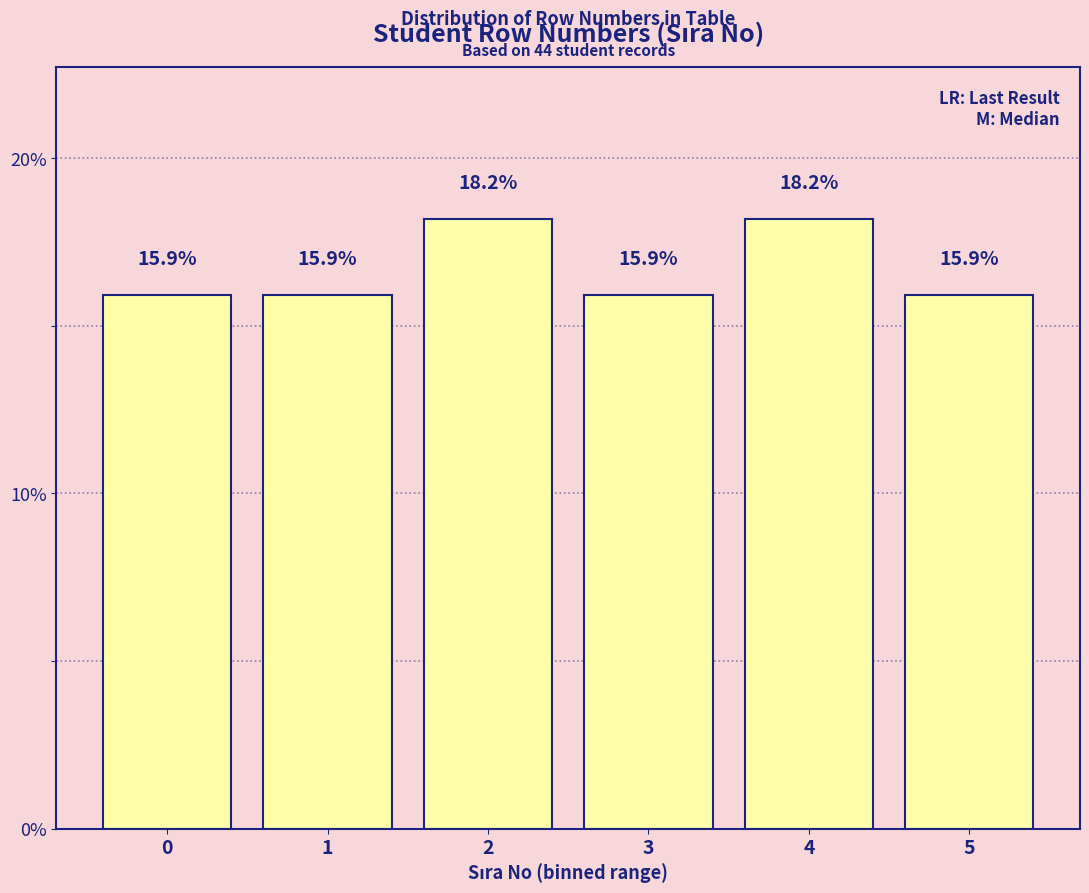

Reading left to right, transcribe all the data shown in this chart.

15.9	15.9	18.2	15.9	18.2	15.9